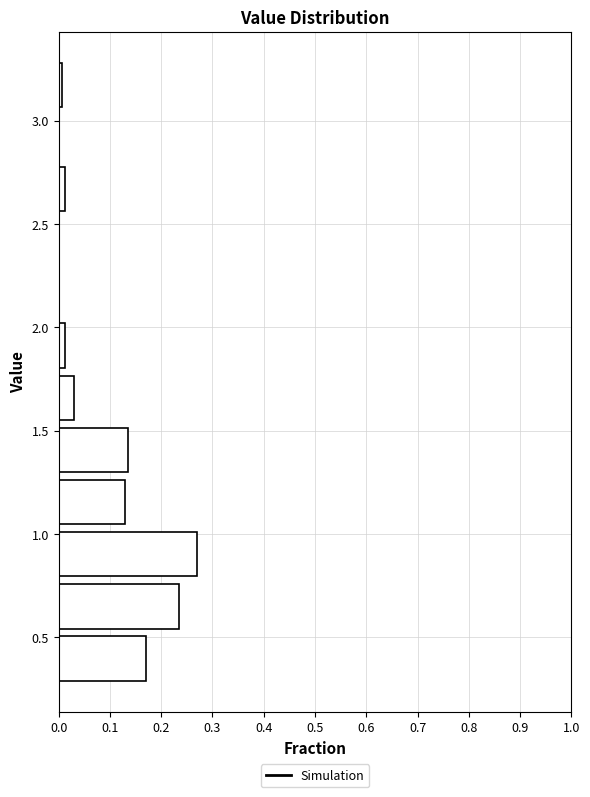

Reading bottom to top, transcribe this chart: for each bar, give the range it covers on the y-axis and its length. Neither the bar edges nor the lengths are printed on the chart, so give them approximately, as read against the axes.

0.25 to 0.50: 0.17
0.50 to 0.80: 0.24
0.80 to 1.05: 0.27
1.05 to 1.30: 0.13
1.30 to 1.55: 0.14
1.55 to 1.80: 0.03
1.80 to 2.05: 0.01
2.05 to 2.30: 0
2.30 to 2.55: 0
2.55 to 2.80: 0.01
2.80 to 3.05: 0
3.05 to 3.30: under 0.01